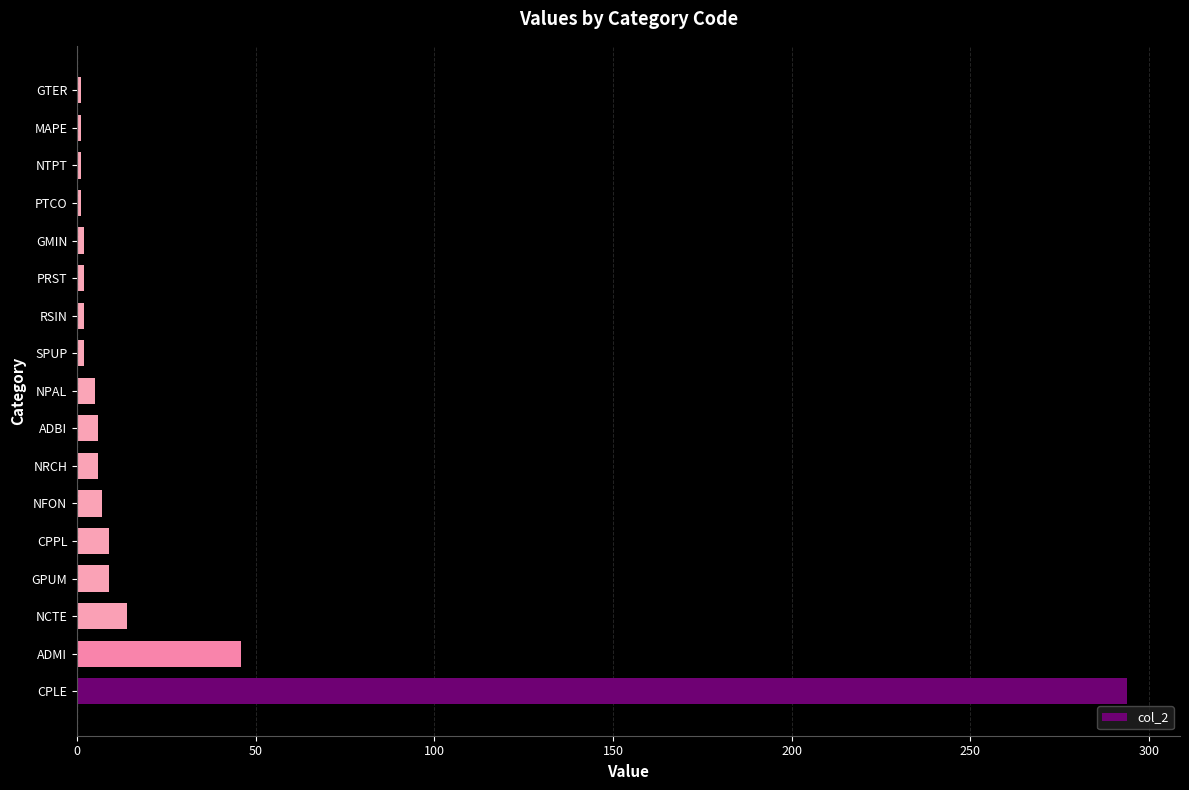

At which label is the value closest to 147?

ADMI